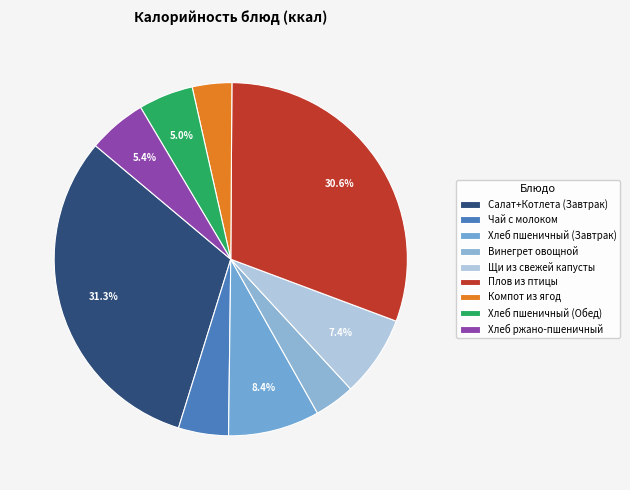

Does Хлеб пшеничный (Обед) represent more than half of the total?

No